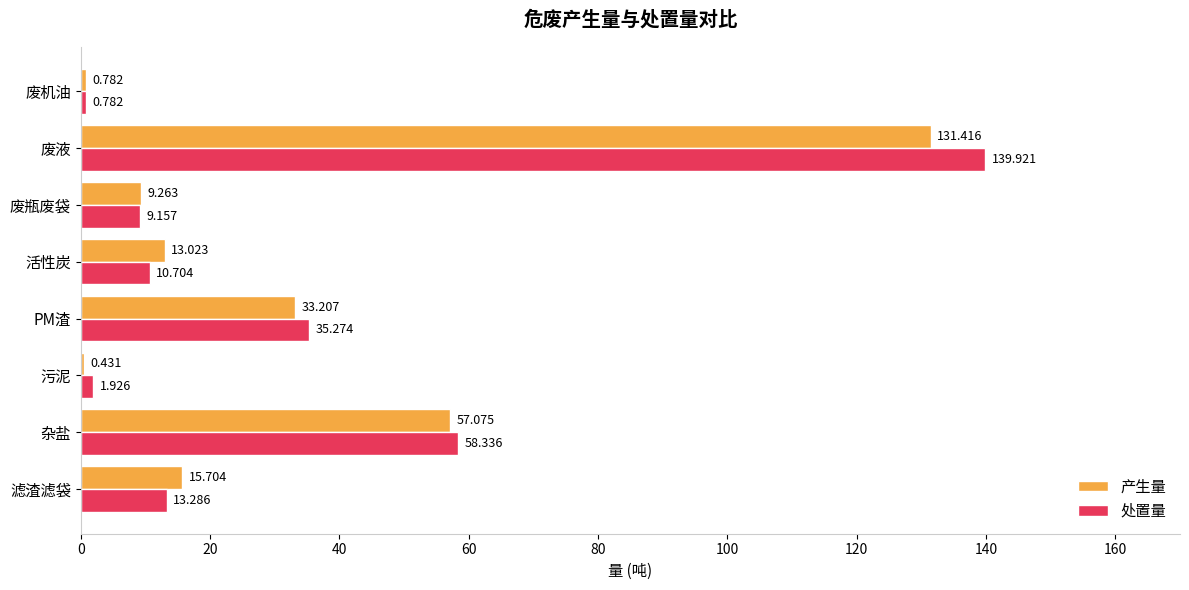

Where is 产生量 nearest to the value 65?

杂盐